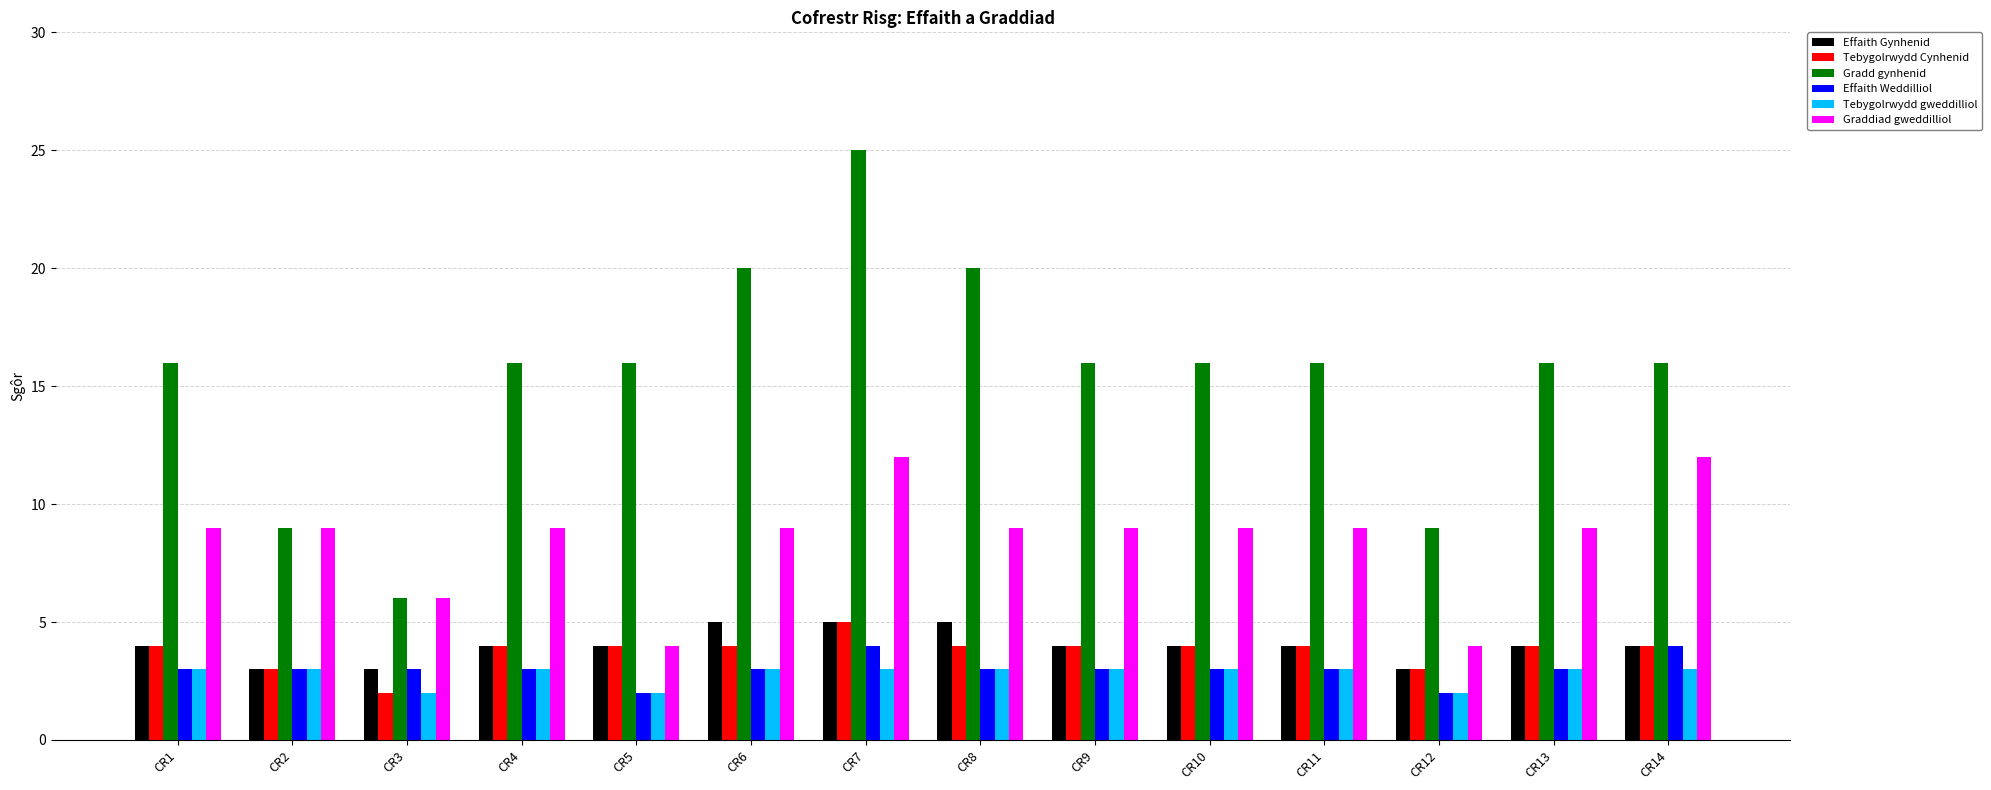

What is the total value across all series at CR2?

30